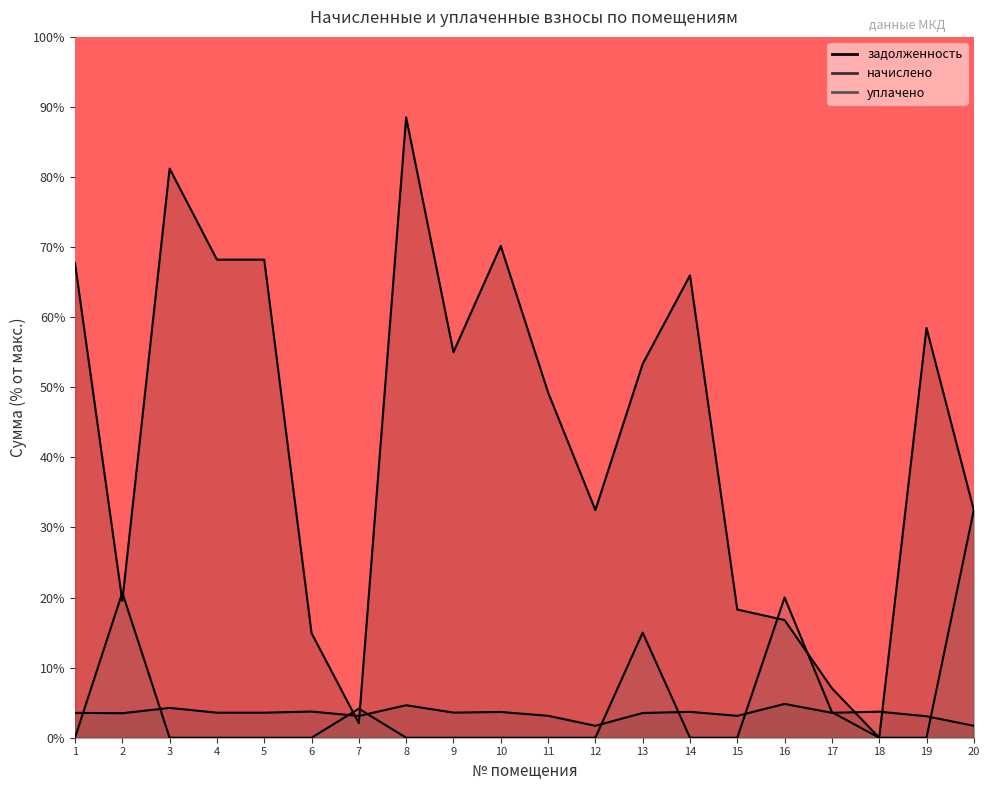

After their last crossing, which series has the higher values: начислено or уплачено?

уплачено